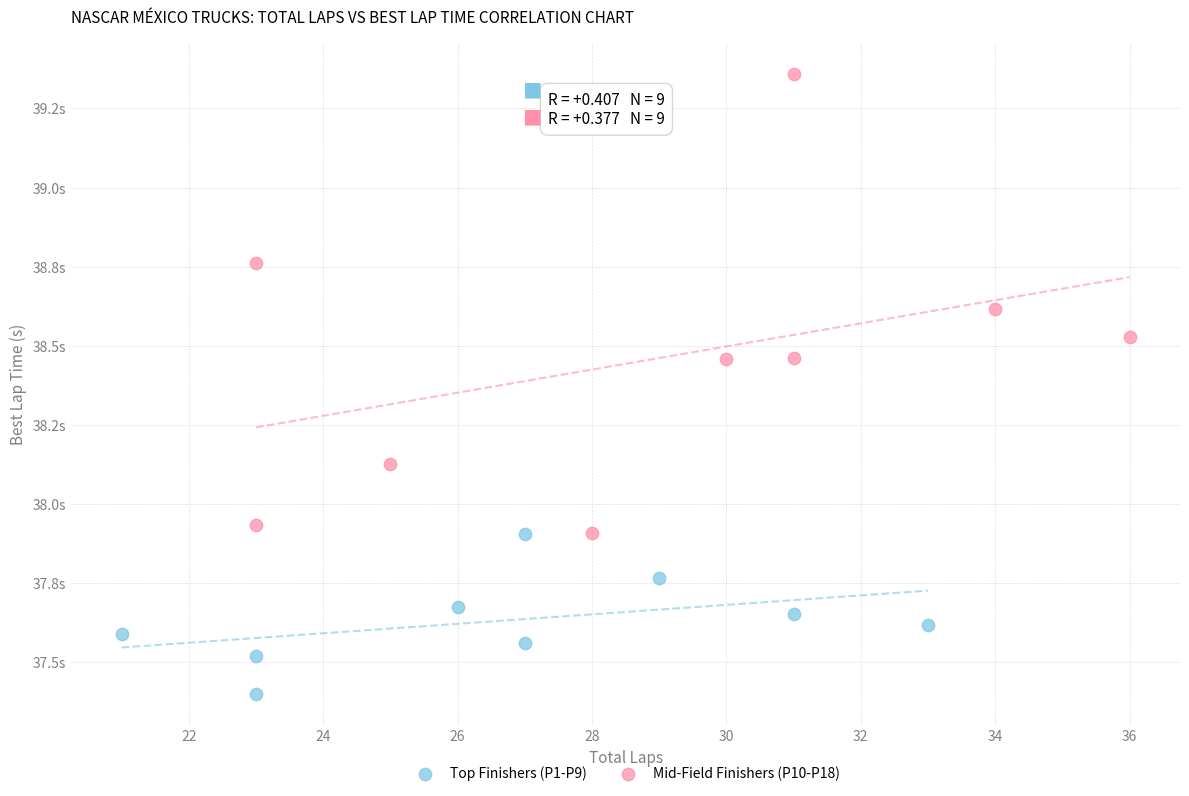

Which series has the widest spread of Y values?

Mid-Field Finishers (P10-P18)